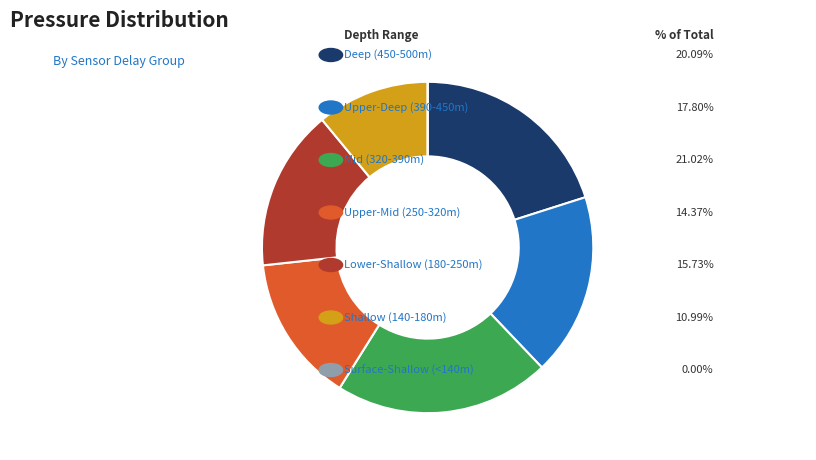

Does any single category account for the majority?

No